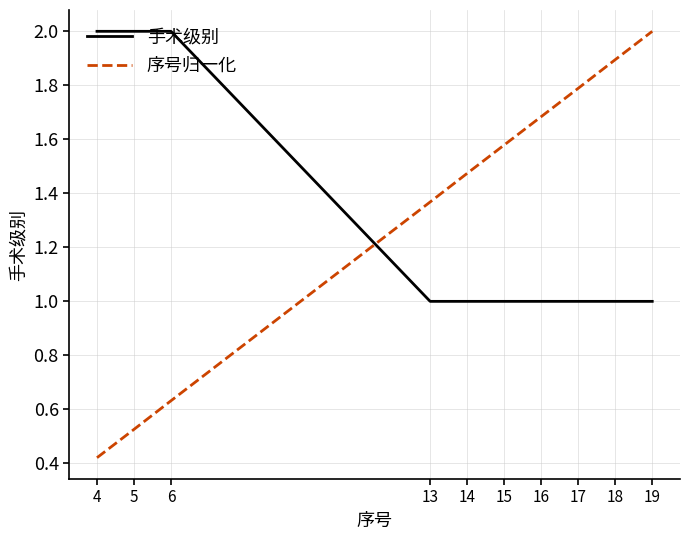

True or false: 序号归一化 has a value of 0.4 at 16.

False